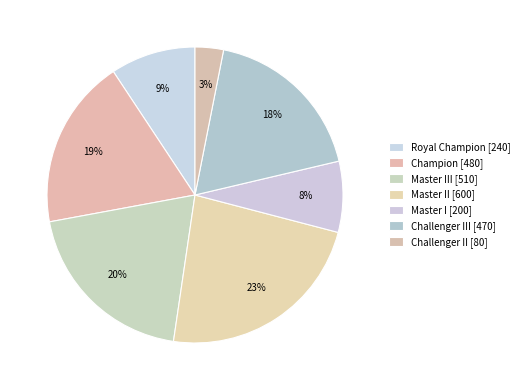

Count the number of slices in the pie.

7